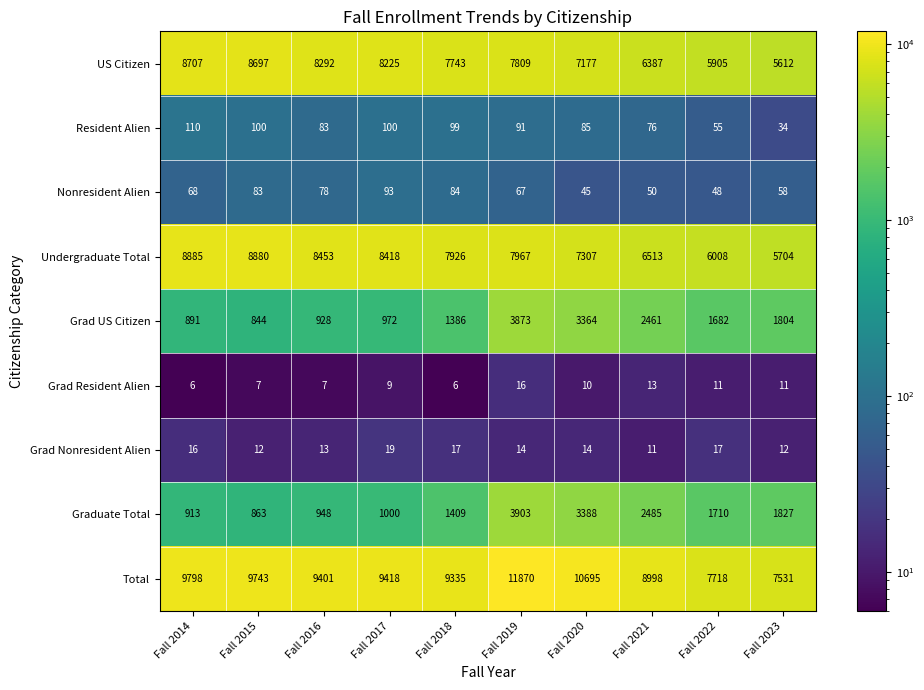

Count the Grad Resident Alien values in the range 7 to 11.

6